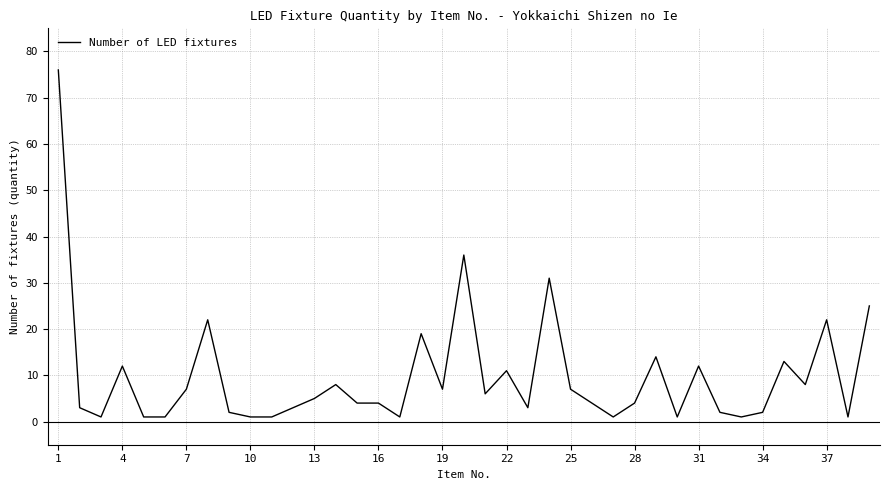

What is the smallest value displayed?

1